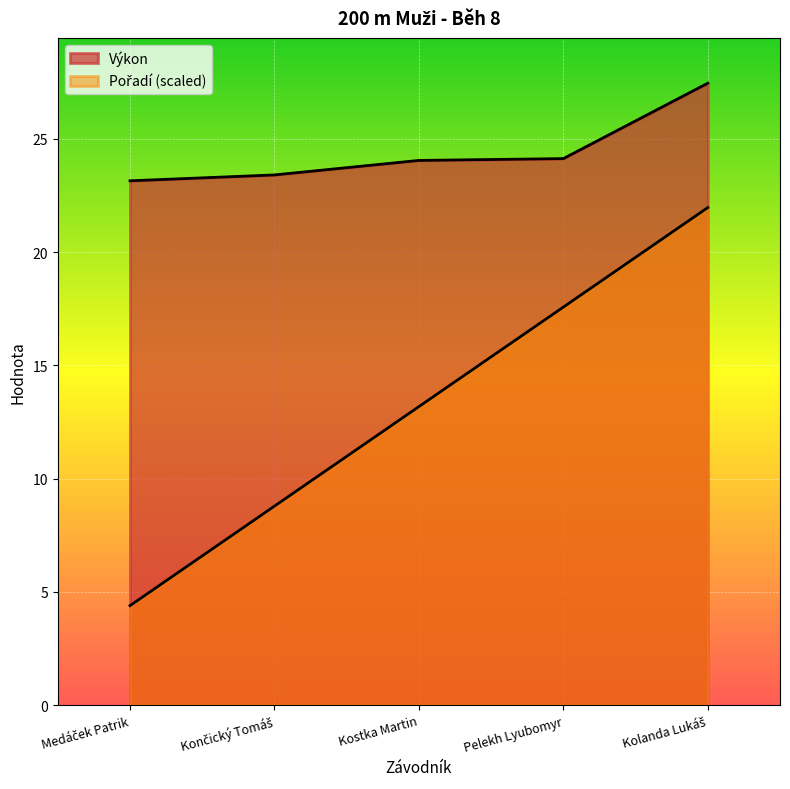

Does the chart display data point markers on the line(s)?

No